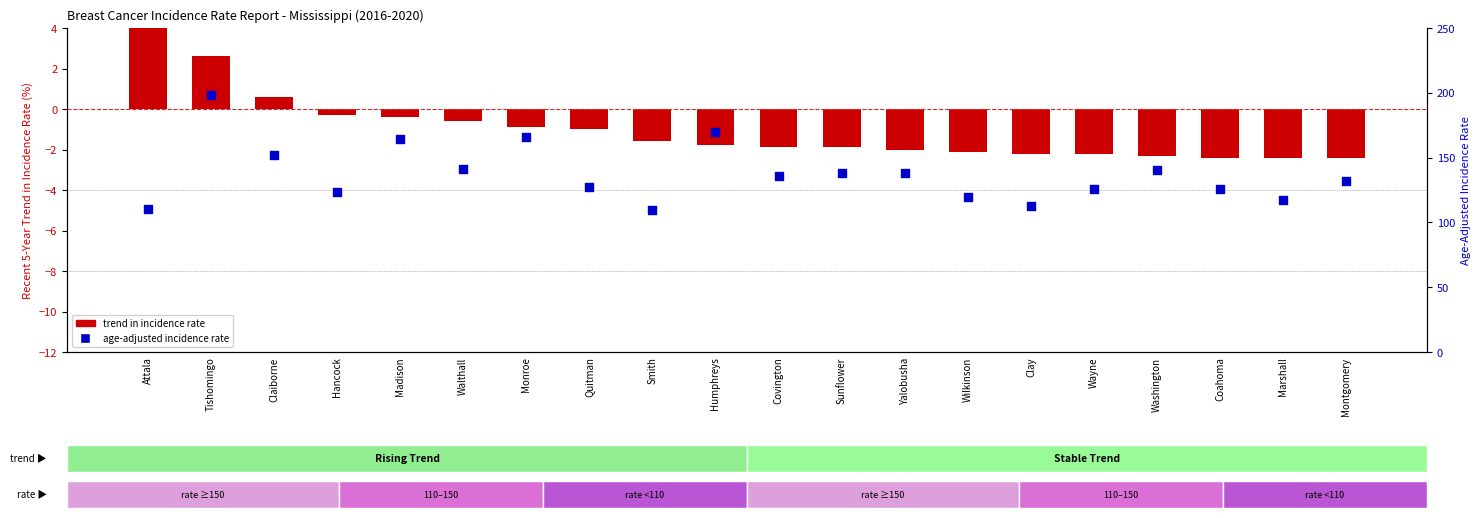

Which series reaches the minimum Y coordinate?

trend in incidence rate